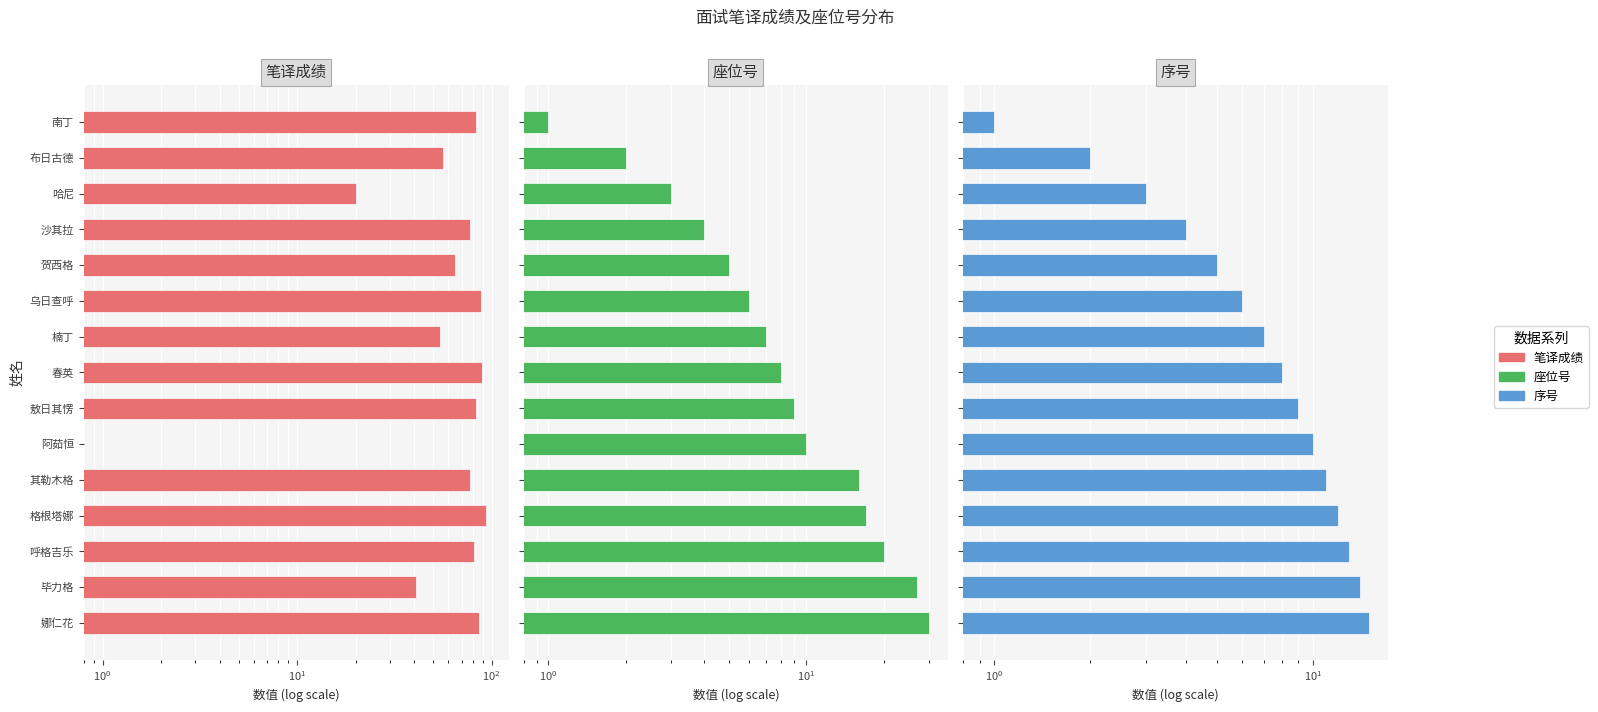

What is the value of the 序号 bar at the 13th from the left?

13.0